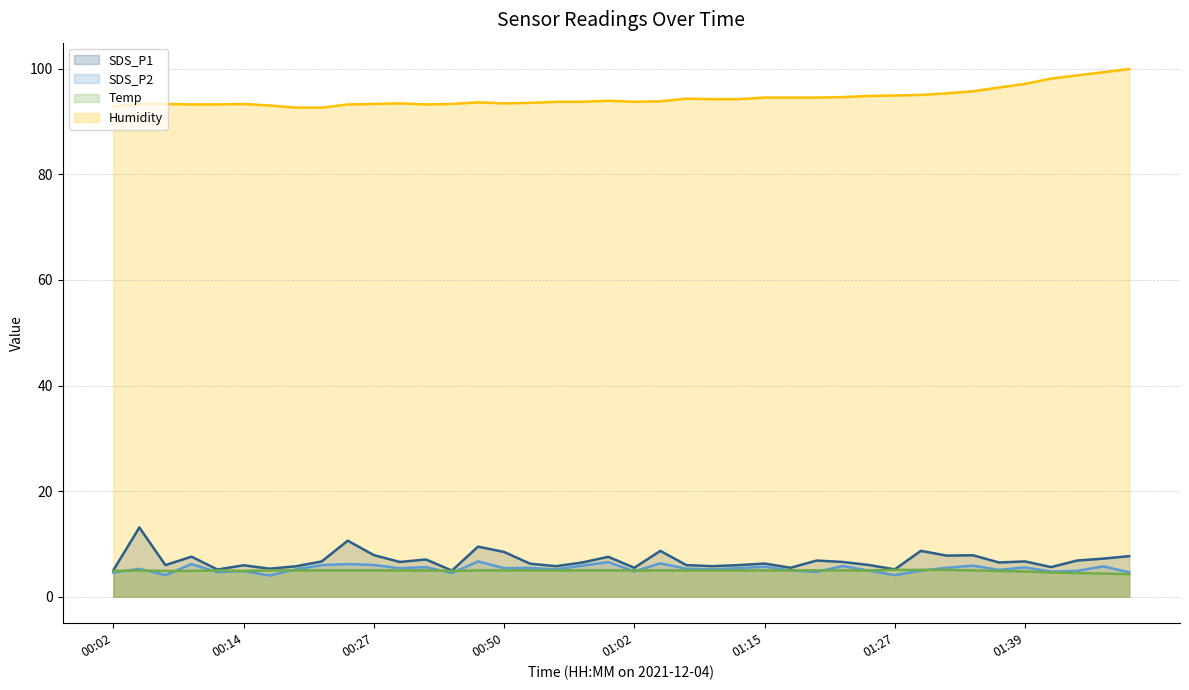

How many interior local peaks does the SDS_P2 series have?

14